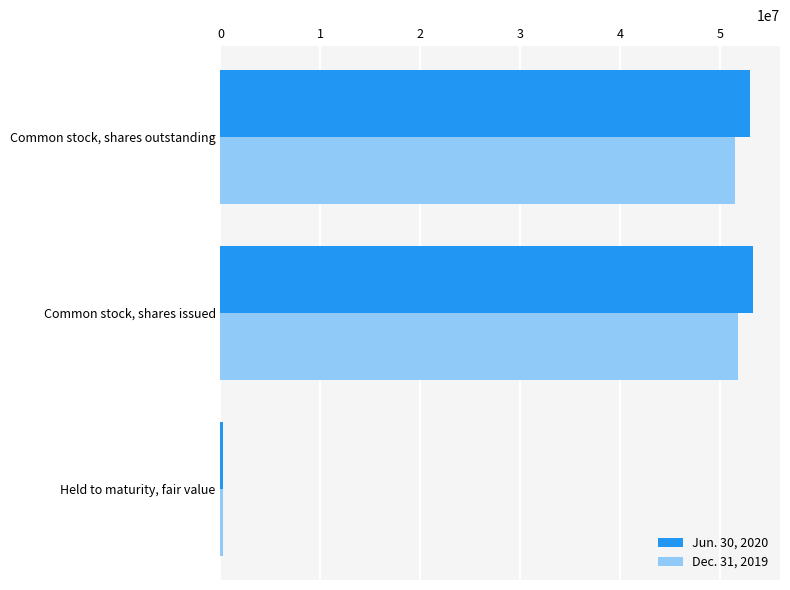

Count the number of categories in the chart.

3